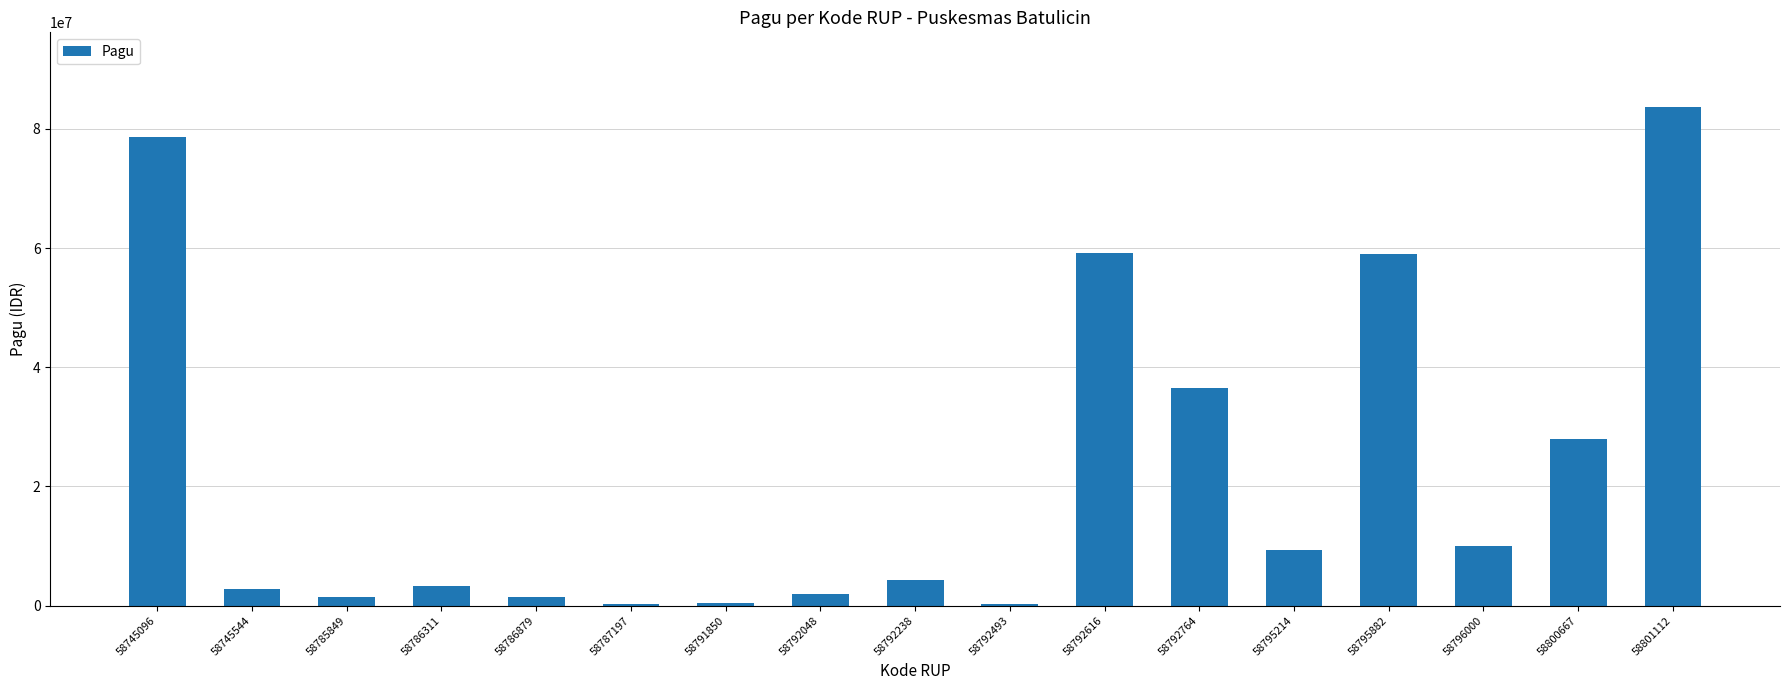

At which label is the value closest to 41932700?

58792764